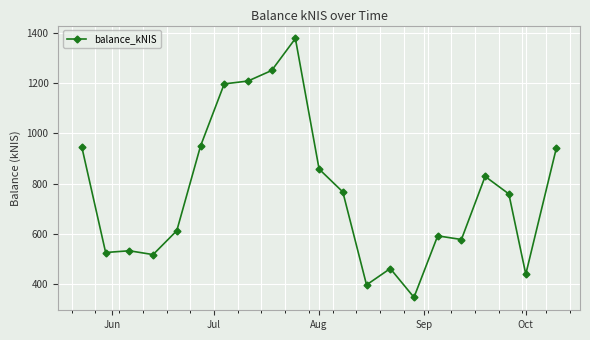

What is the minimum value shown in the chart?

348.3